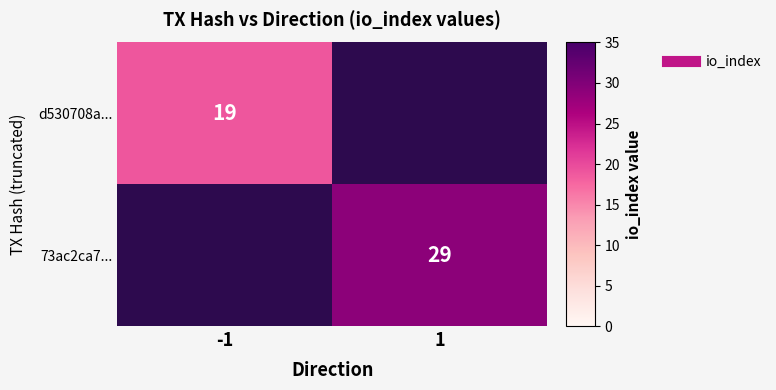

Rank the series at -1 from highest to lowest value.

d530708a..., 73ac2ca7...